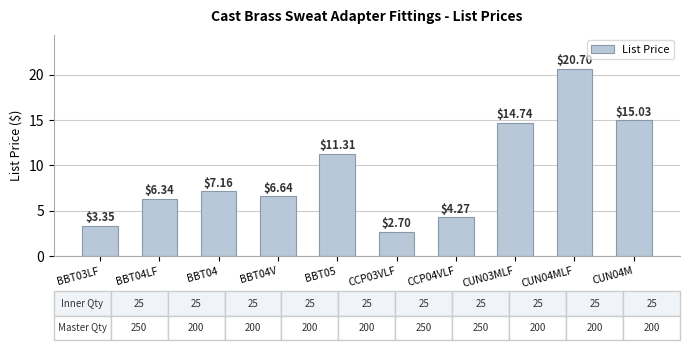

Rank the categories by value from highest to lowest.

CUN04MLF, CUN04M, CUN03MLF, BBT05, BBT04, BBT04V, BBT04LF, CCP04VLF, BBT03LF, CCP03VLF